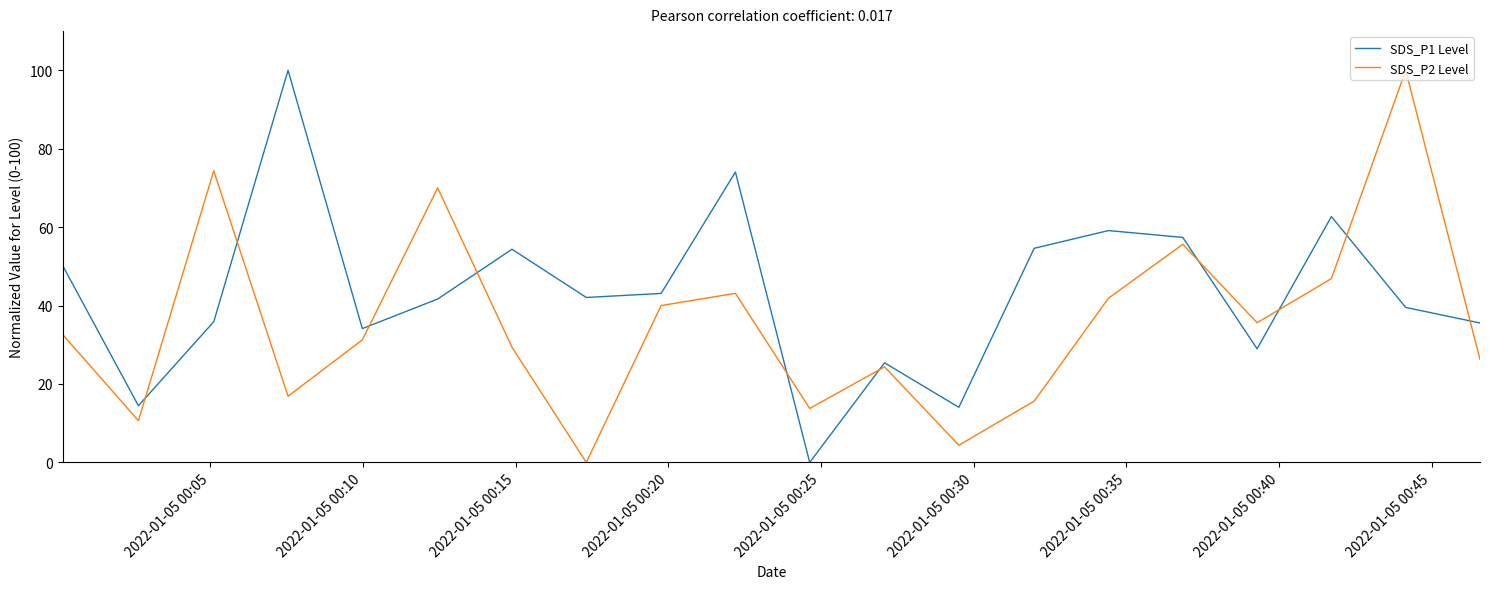

What are all the series names shown in the legend?

SDS_P1 Level, SDS_P2 Level